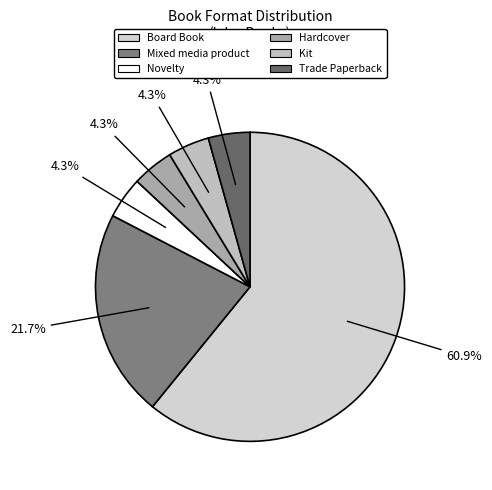

Combined, do Hardcover and Board Book account for over 50%?

Yes